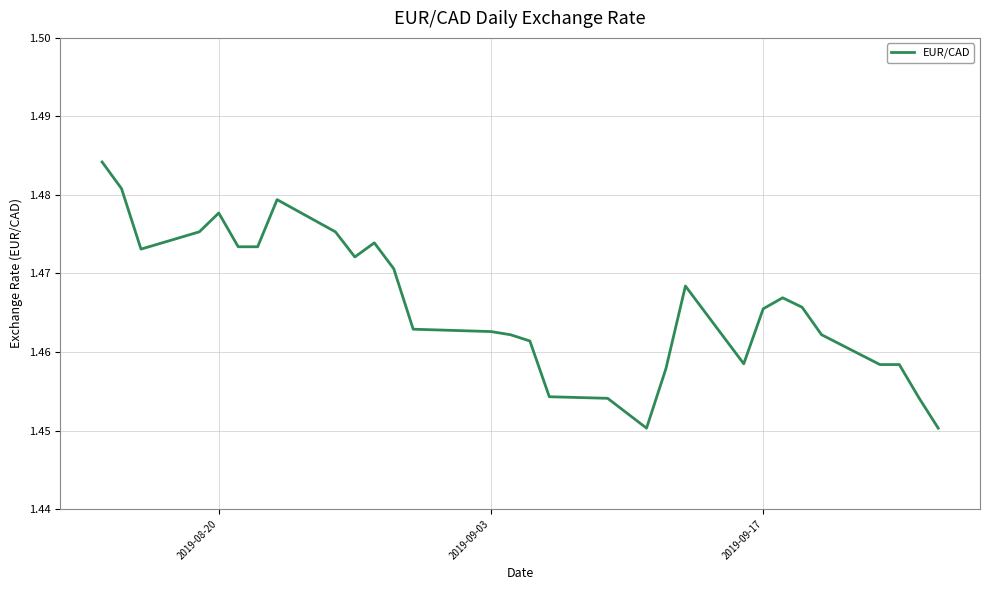

True or false: there are more than 2 points higher than both neighbors.

True